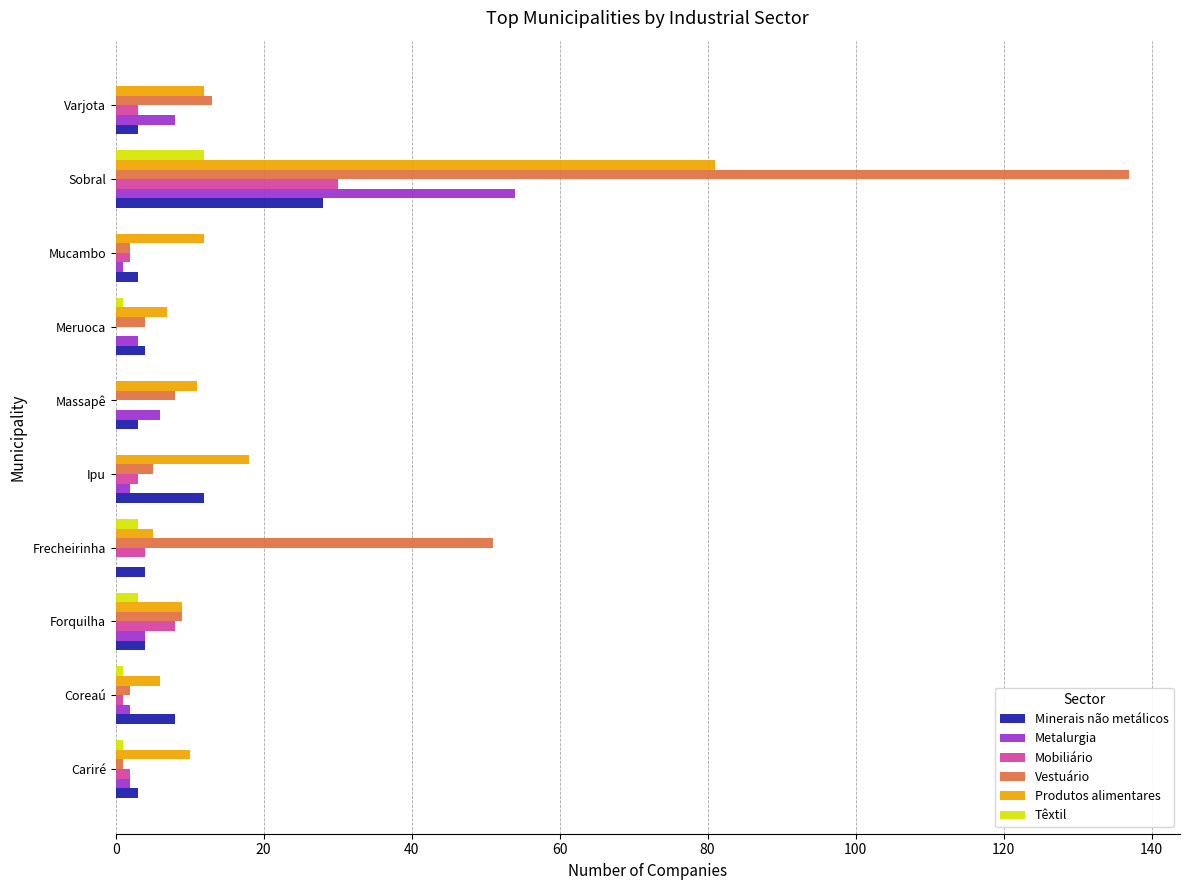

The value of Vestuário at Frecheirinha is 51. True or false?

True